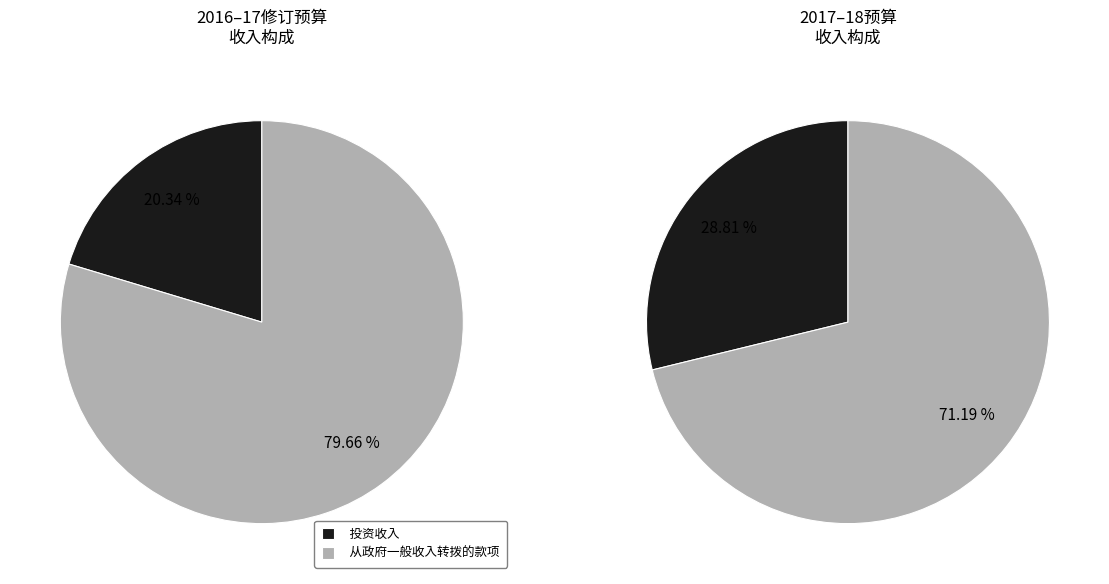

What is the smallest slice in the pie chart?

投资收入